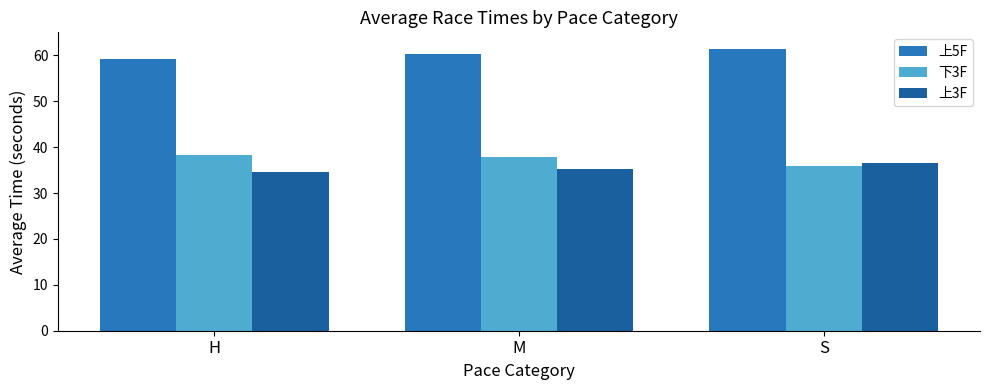

How many series are shown in this chart?

3